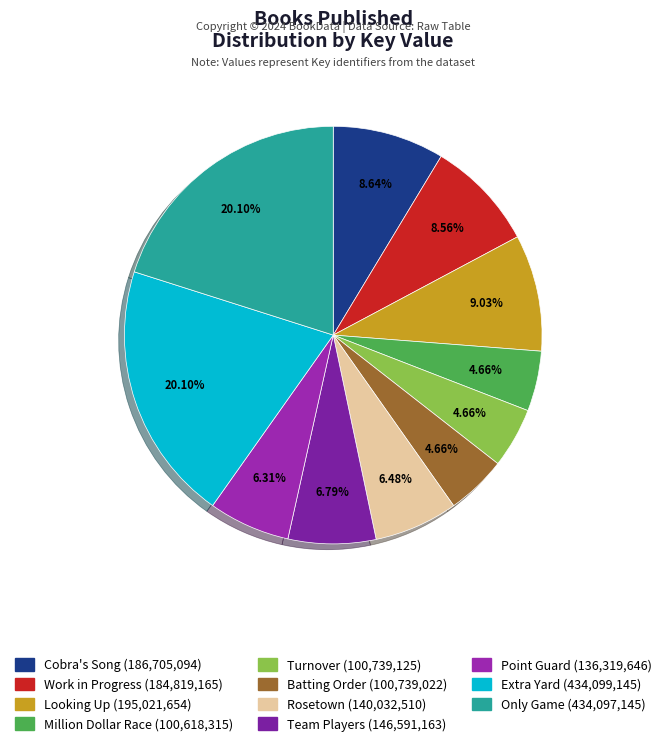

To the nearest percent, what percentage of the pie is Cobra's Song?

9%